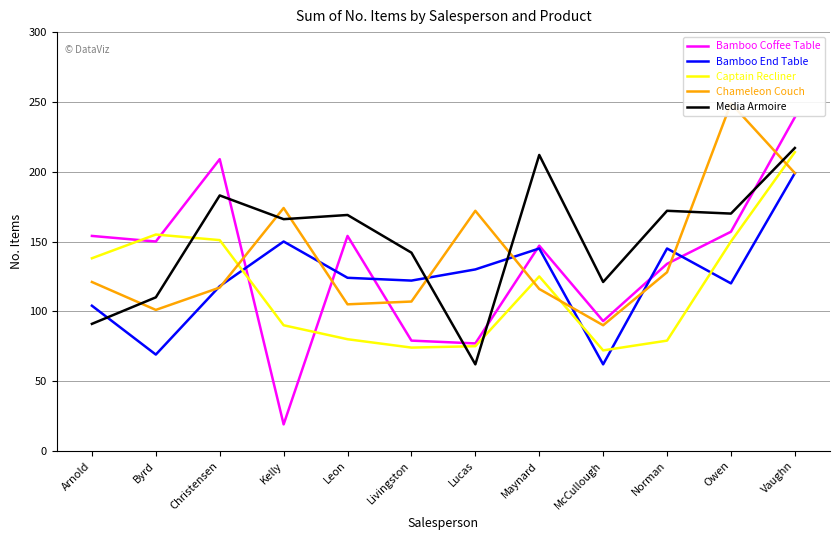

What is the label of the 5th point from the left?

Leon